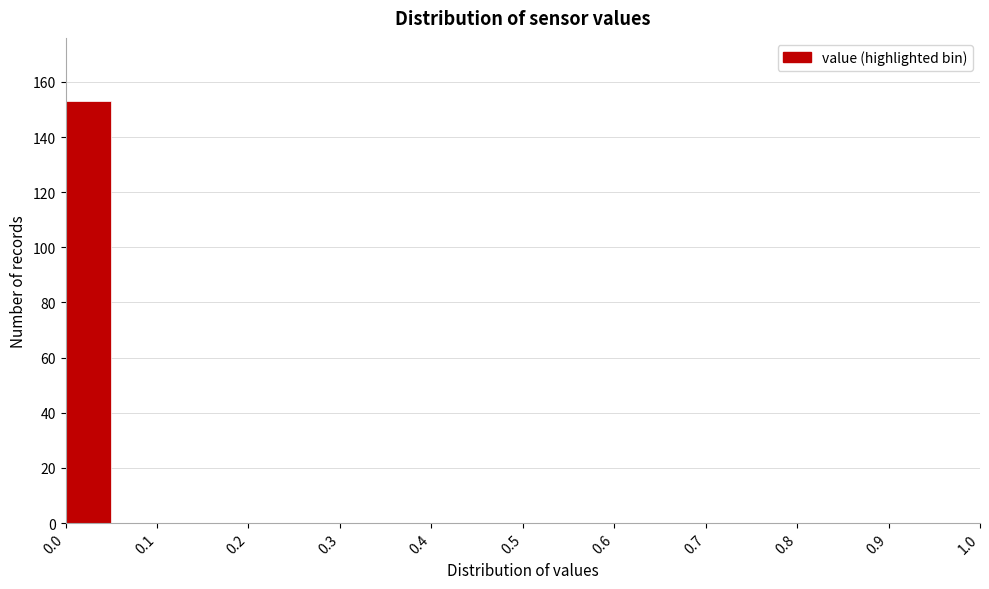

Reading left to right, list every bar in this chart as the range it spans on the x-axis followed by its height. The values are not printed on the chart, so give them approximately, as read against the axis.

0.00 to 0.05: 154
0.05 to 0.10: 0
0.10 to 0.15: 0
0.15 to 0.20: 0
0.20 to 0.25: 0
0.25 to 0.30: 0
0.30 to 0.35: 0
0.35 to 0.40: 0
0.40 to 0.45: 0
0.45 to 0.50: 0
0.50 to 0.55: 0
0.55 to 0.60: 0
0.60 to 0.65: 0
0.65 to 0.70: 0
0.70 to 0.75: 0
0.75 to 0.80: 0
0.80 to 0.85: 0
0.85 to 0.90: 0
0.90 to 0.95: 0
0.95 to 1.00: 0